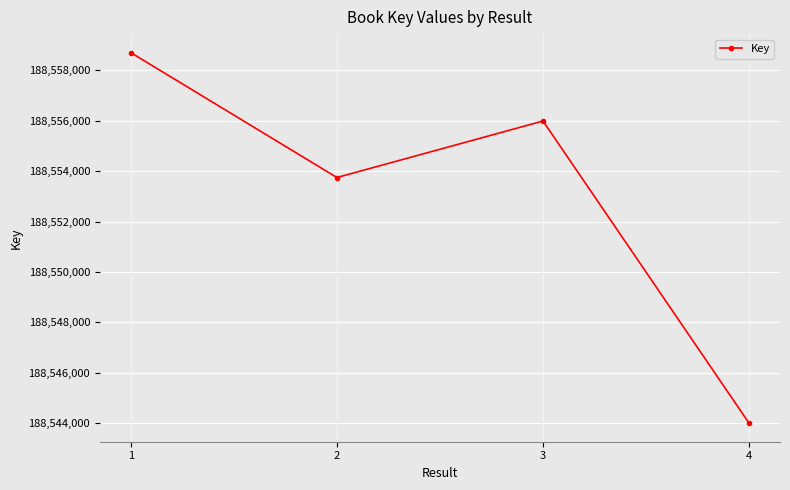

The value at 1 is 188558702. True or false?

True